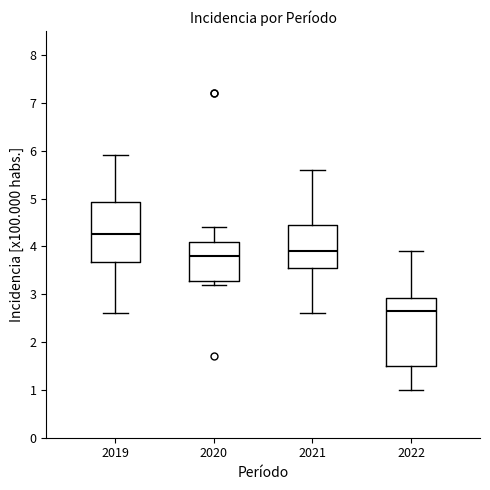

Which box is the tallest, from its lower edge to its upper edge?

2022